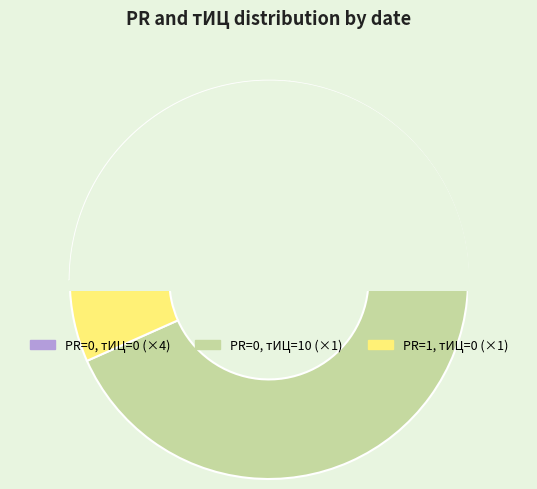

Which category accounts for the majority?

PR=0, тИЦ=10 (×1)